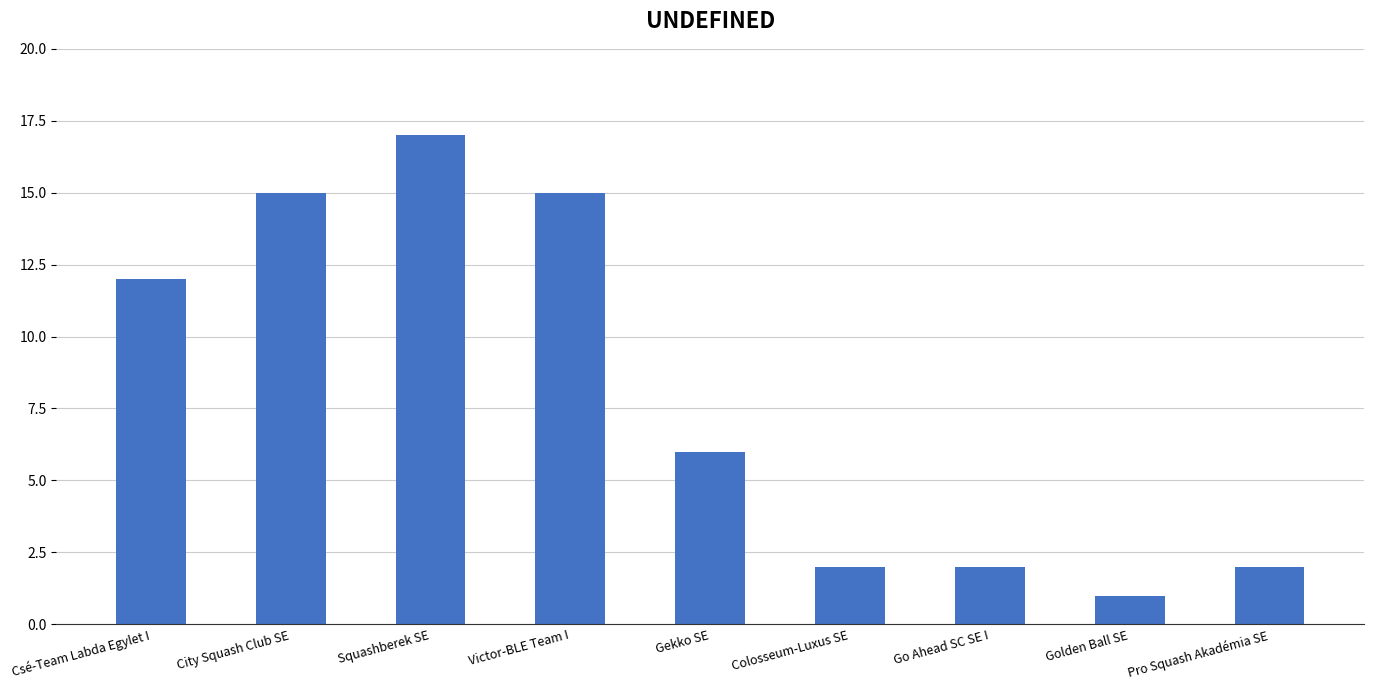

At which label does the data first exceed 6?

Csé-Team Labda Egylet I